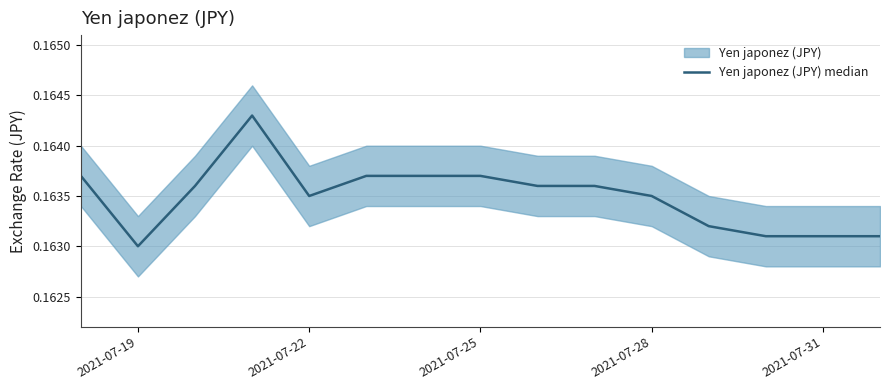

Is it true that the value at 2021-07-19 is 0.2?

False